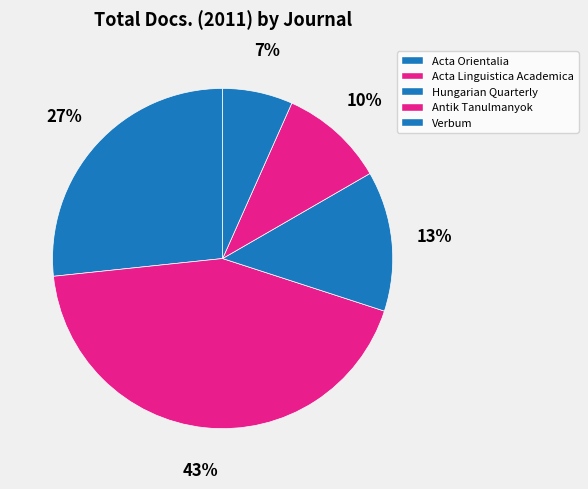

To the nearest percent, what is the combined percentage of Acta Orientalia and Antik Tanulmanyok?

37%